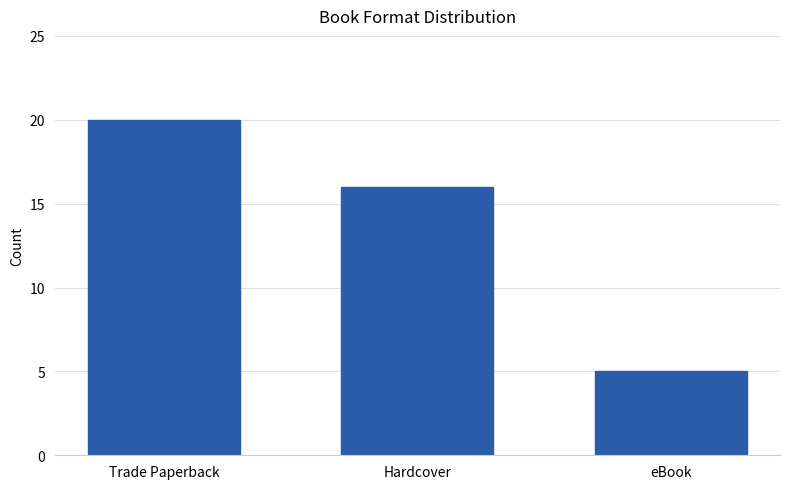

Reading left to right, list all the values displayed in this chart.

20	16	5